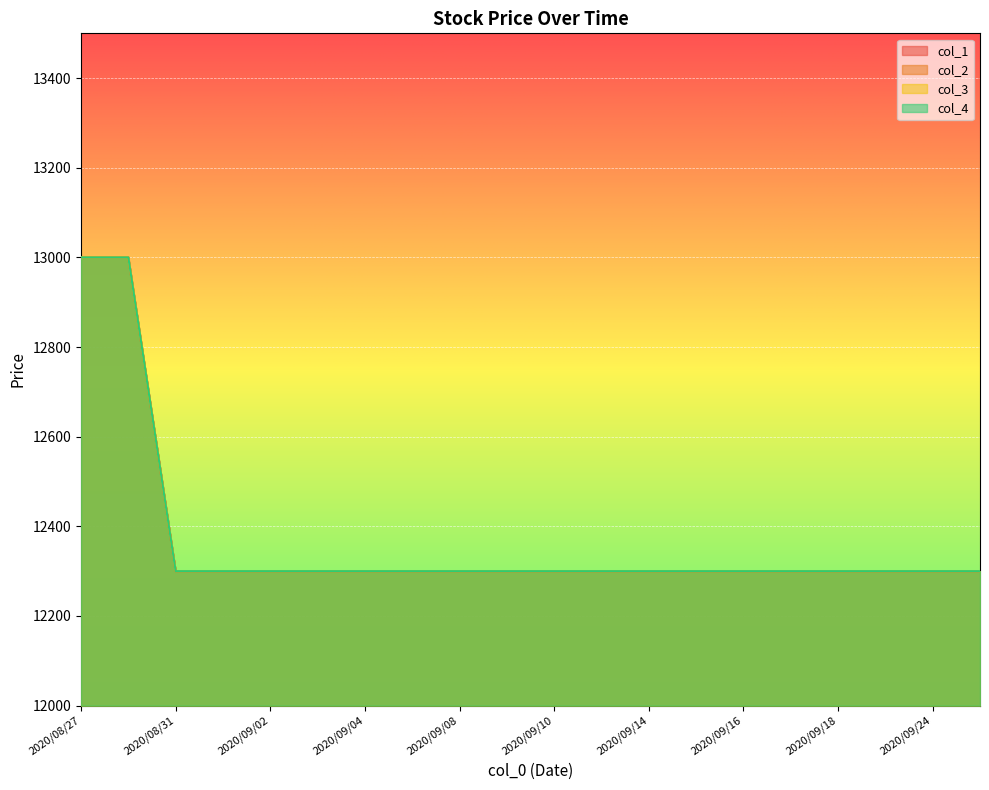

What is the greatest value displayed?

13000